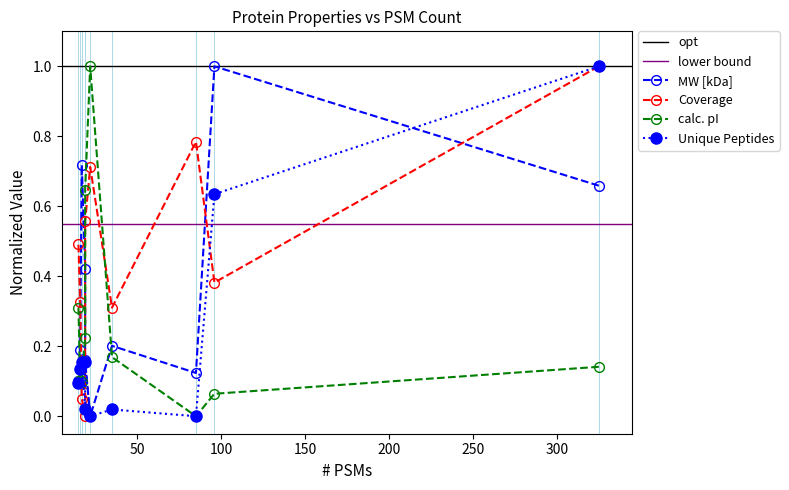

How many distinct data groups are displayed?

4